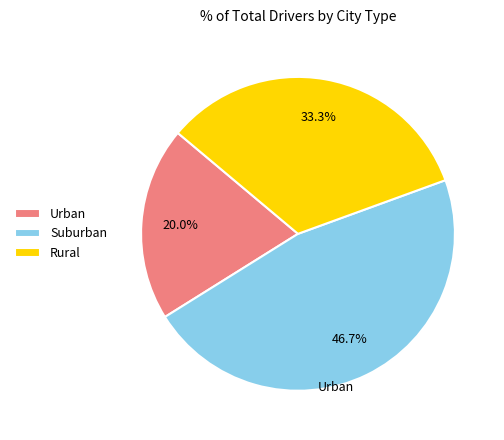

Is there any slice that represents more than half of the pie?

No